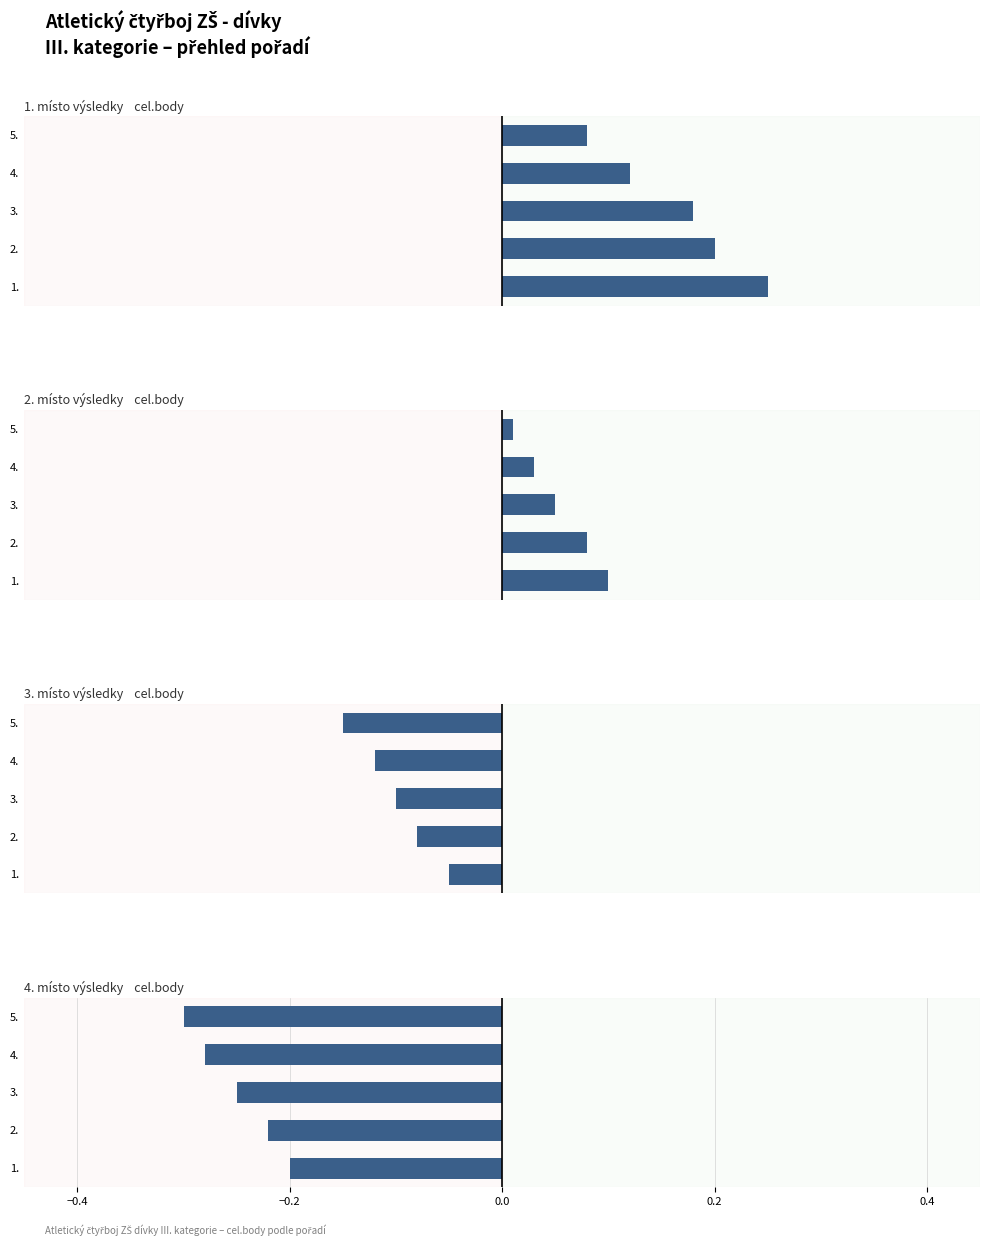

What are all the series names shown in the legend?

1. místo, 2. místo, 3. místo, 4. místo